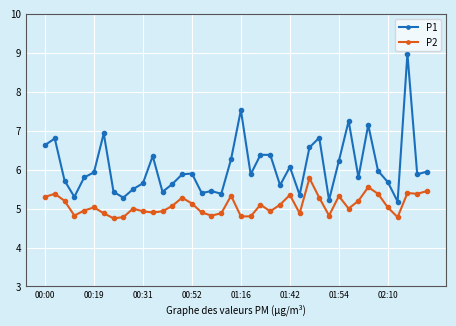

What is the sum of all P2 values?

203.6